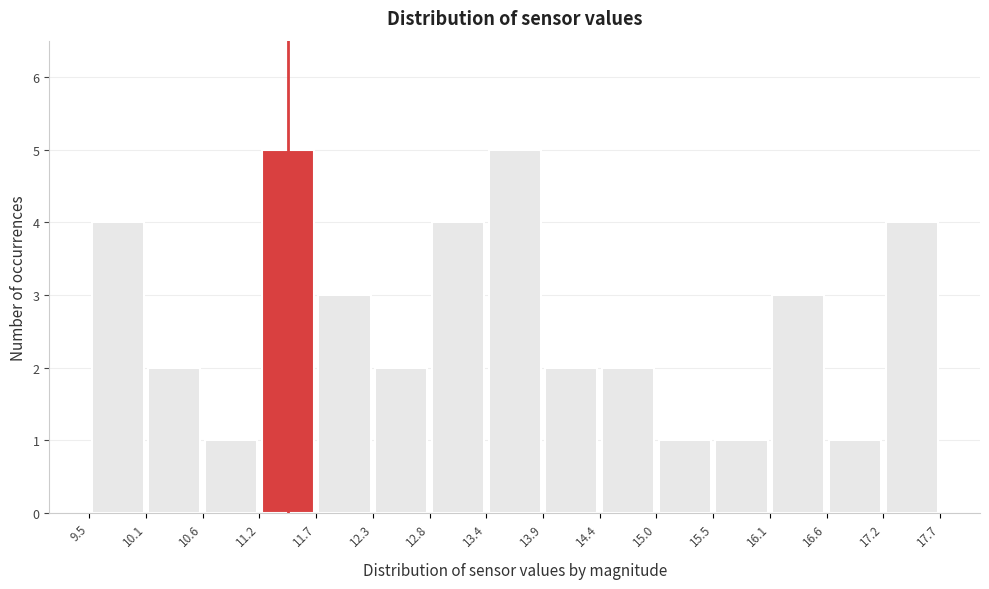

Reading left to right, transcribe this chart: for each bar, give the range it covers on the x-axis and its height. The values are not printed on the chart, so give them approximately, as read against the axis.

9.5 to 10.1: 4
10.1 to 10.6: 2
10.6 to 11.2: 1
11.2 to 11.7: 5
11.7 to 12.3: 3
12.3 to 12.8: 2
12.8 to 13.4: 4
13.4 to 13.9: 5
13.9 to 14.4: 2
14.4 to 15.0: 2
15.0 to 15.5: 1
15.5 to 16.1: 1
16.1 to 16.6: 3
16.6 to 17.2: 1
17.2 to 17.7: 4